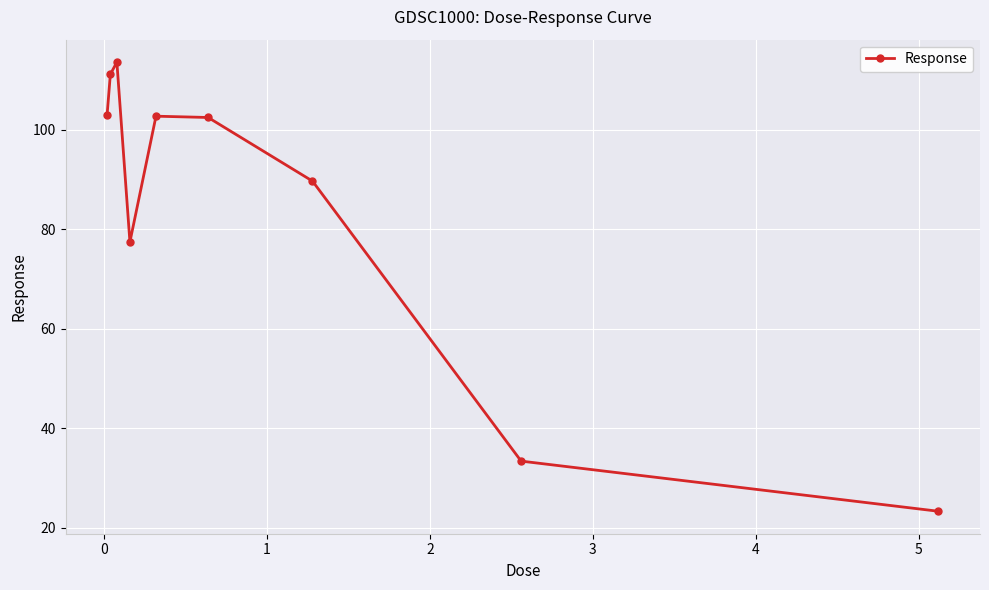

What is the value of the 5th point from the left?

102.7